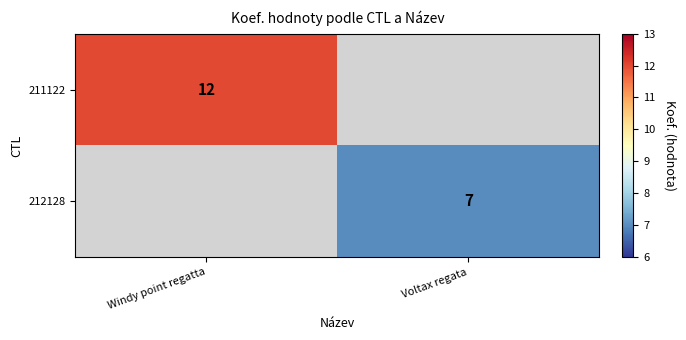

Count the number of data series in this chart.

2